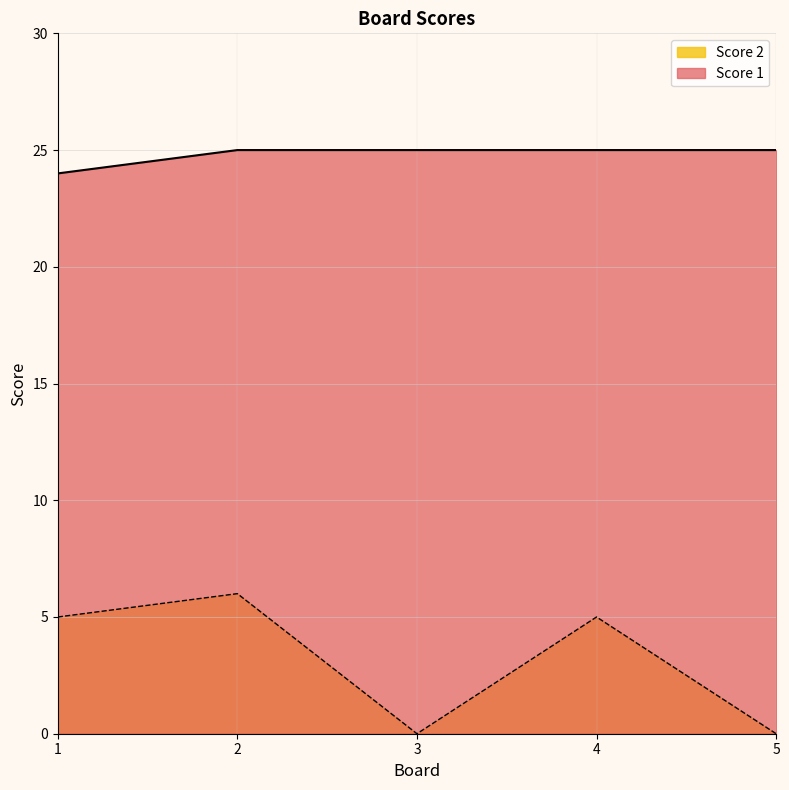

Where does the Score 2 series first go above 5?

2